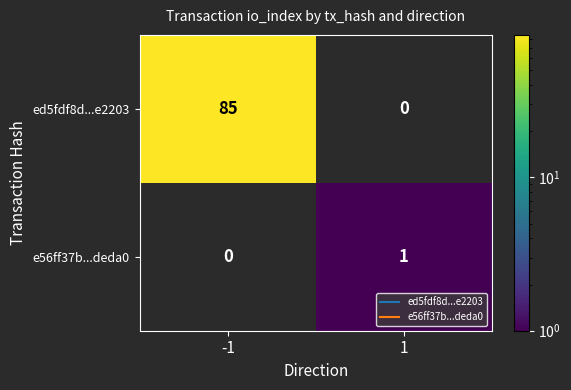

Rank the categories by e56ff37b...deda0 value from lowest to highest.

-1, 1